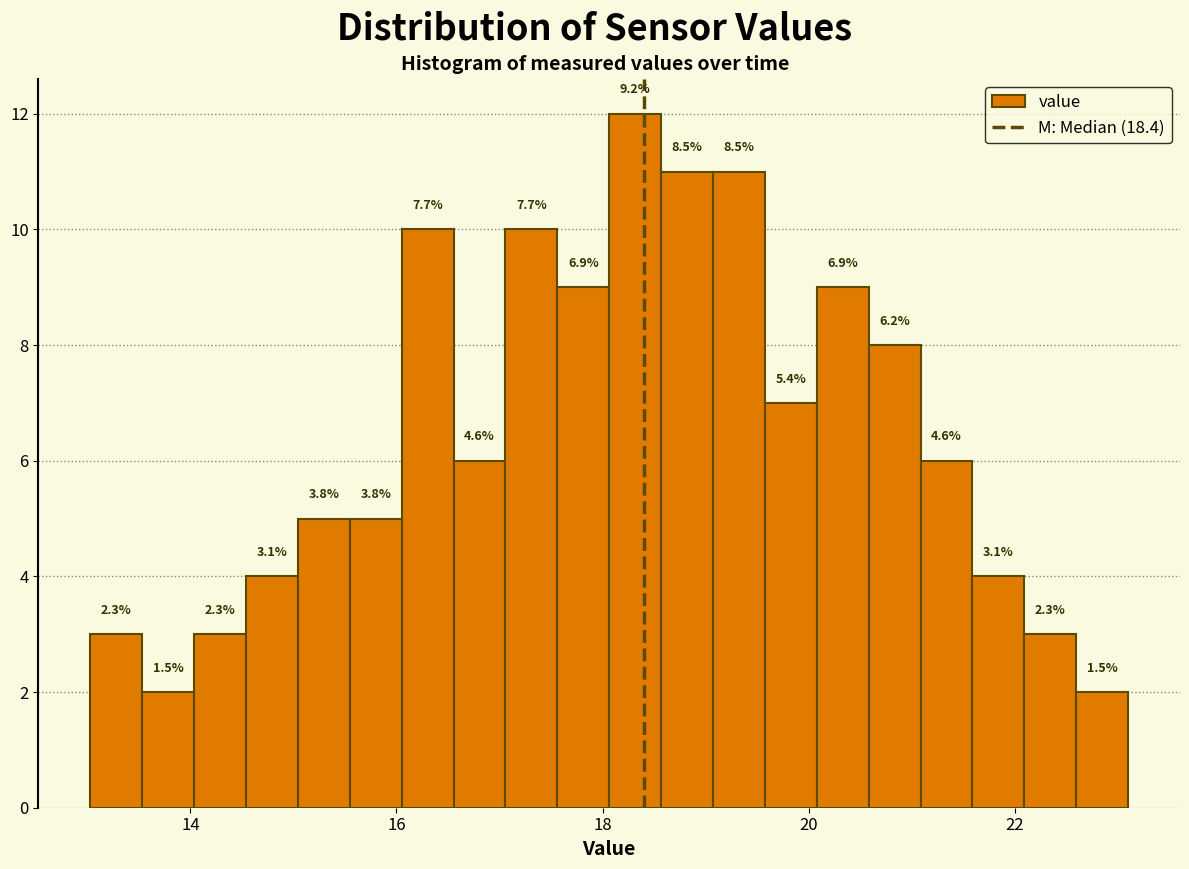

Read against the x-axis, roughly where is the centre of the tallest bar?

18.4